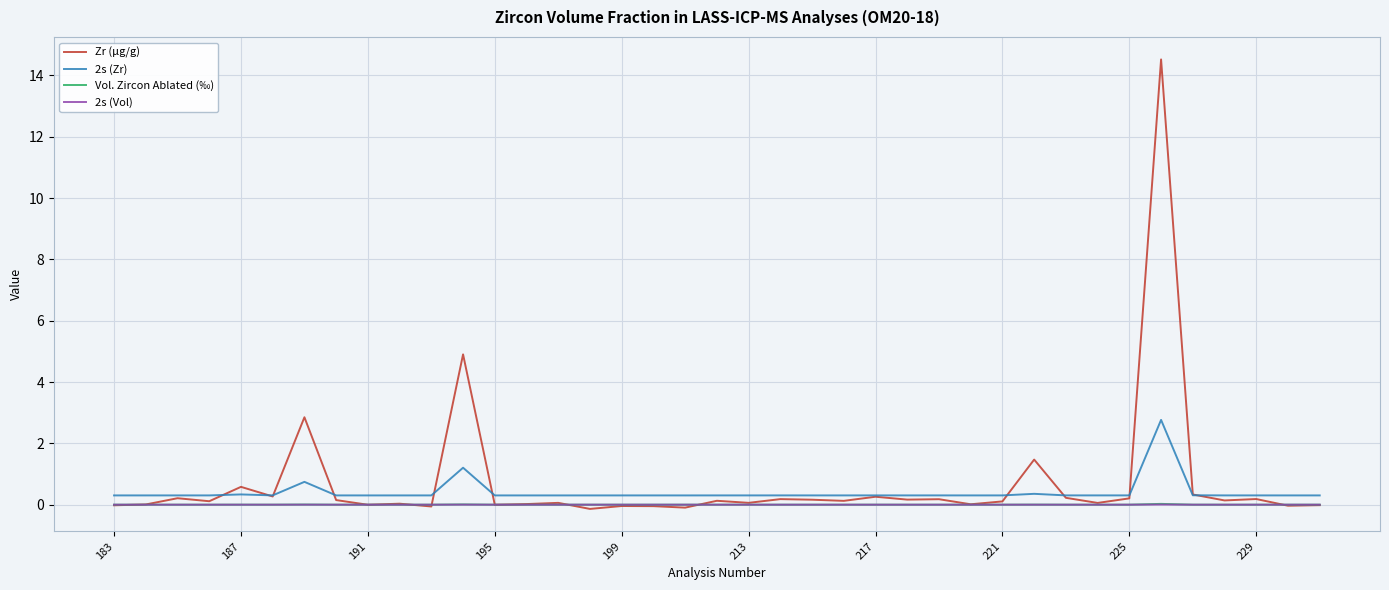

In 2s (Zr), how many points are lower than both neighbors (excluding endpoints)?

13